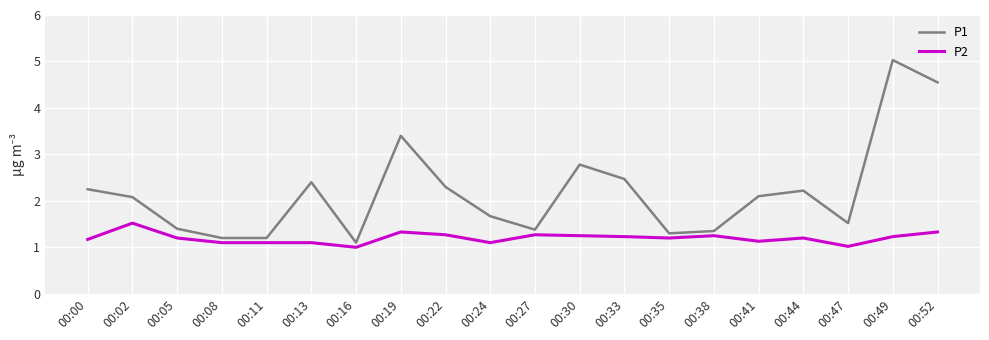

What is the sum of all P2 values?

24.0